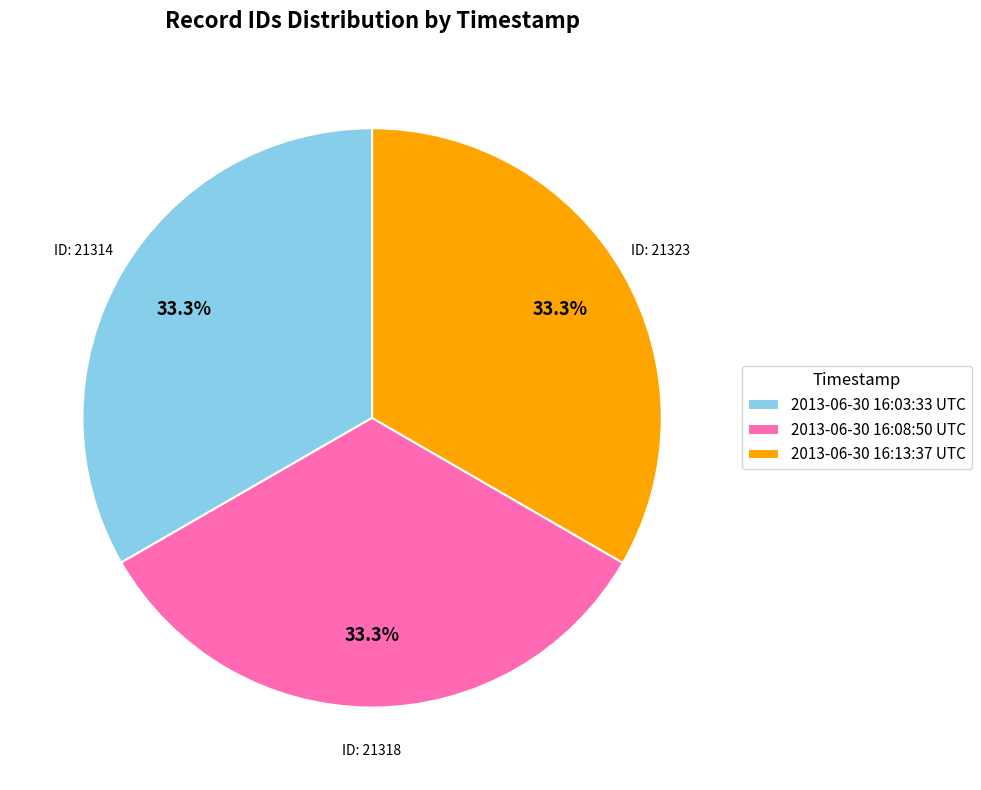

Is it true that 2013-06-30 16:08:50 UTC is 42% of the pie?

False